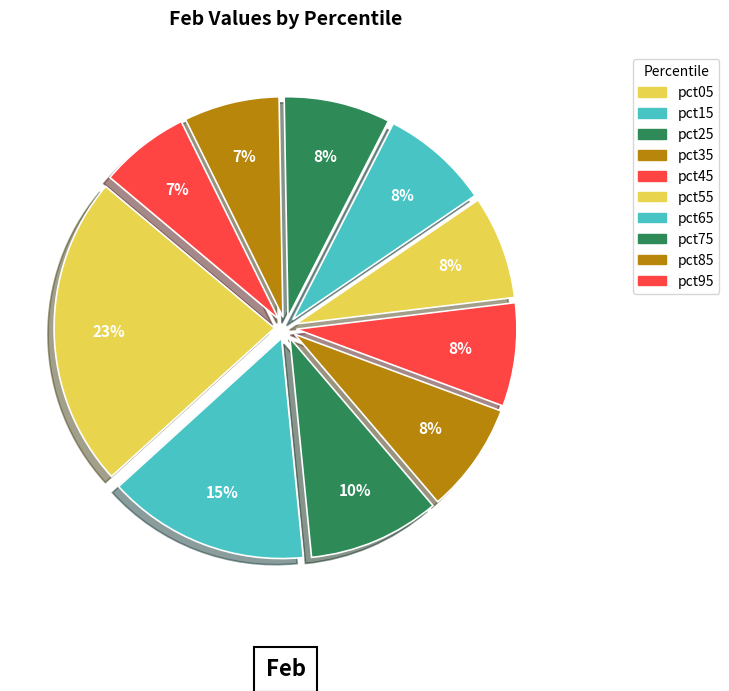

To the nearest percent, what is the difference between the largest and smallest slice percentages?

16%